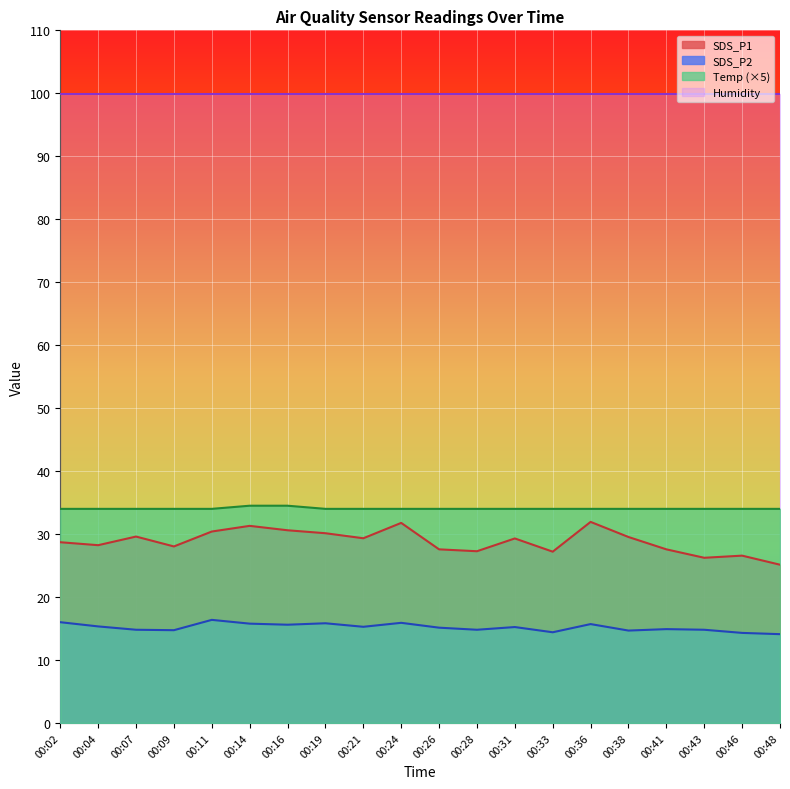

How many Temp values are between 34 and 35?

20